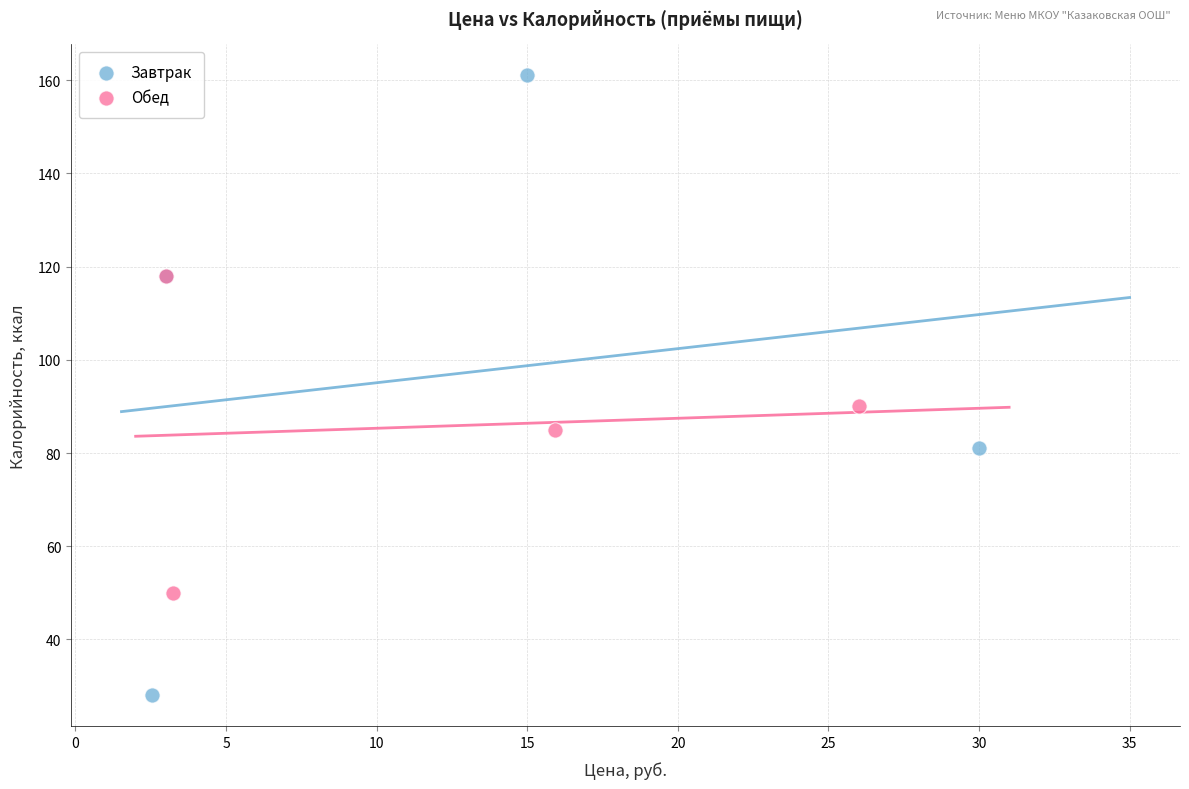

What are all the series names shown in the legend?

Завтрак, Обед